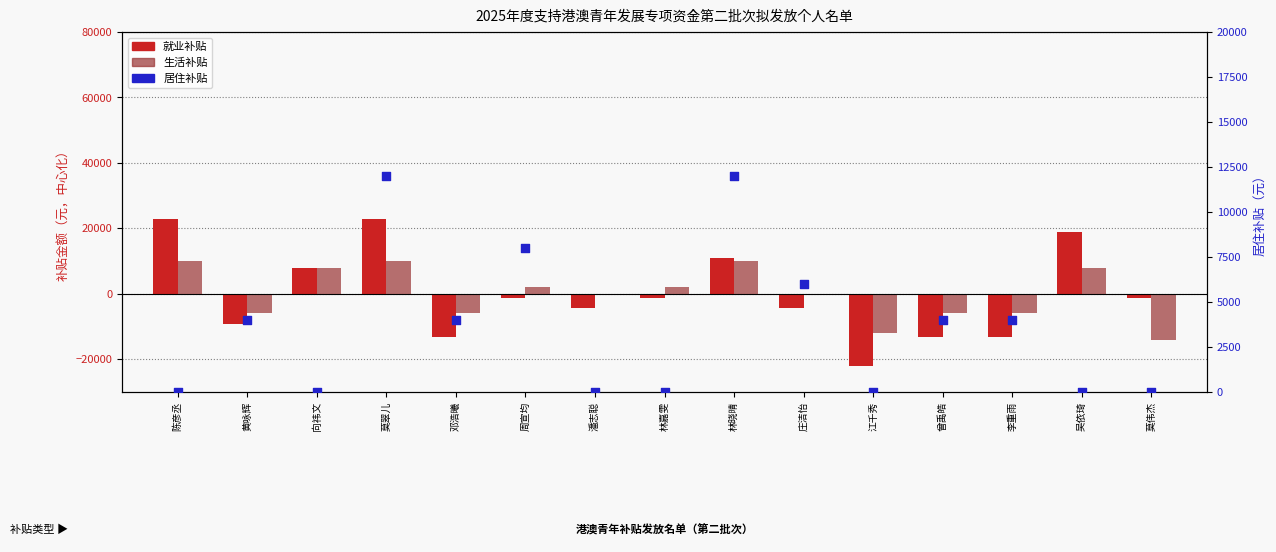

Is the value of 就业补贴 at 陈彦丞 greater than the value of 居住补贴 at 向祎文?

Yes